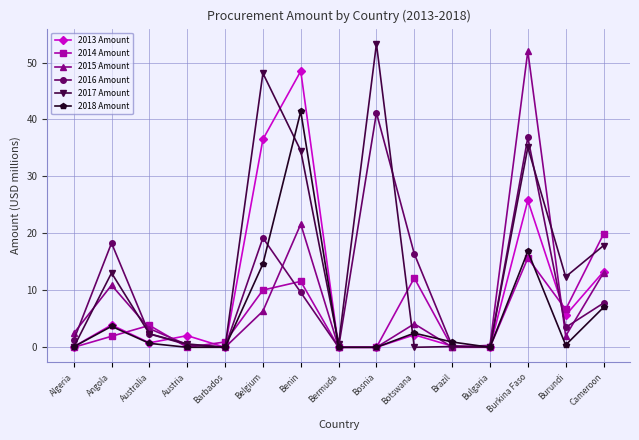

Which series has the widest spread of values?

2017 Amount